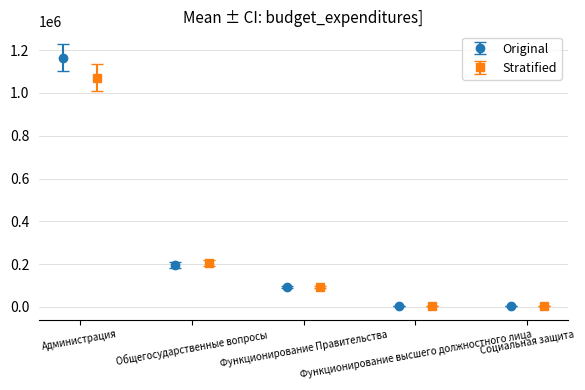

What is the highest value of the Original series?

1163879